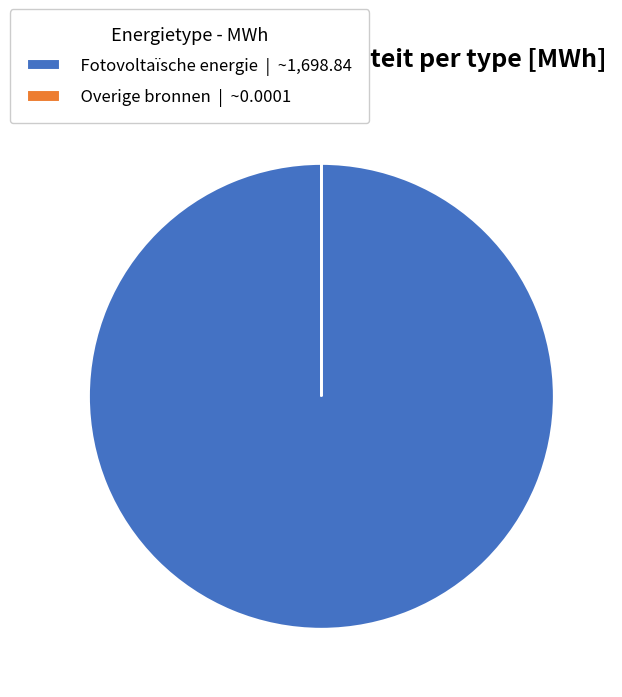

Is there a majority slice in this chart?

Yes